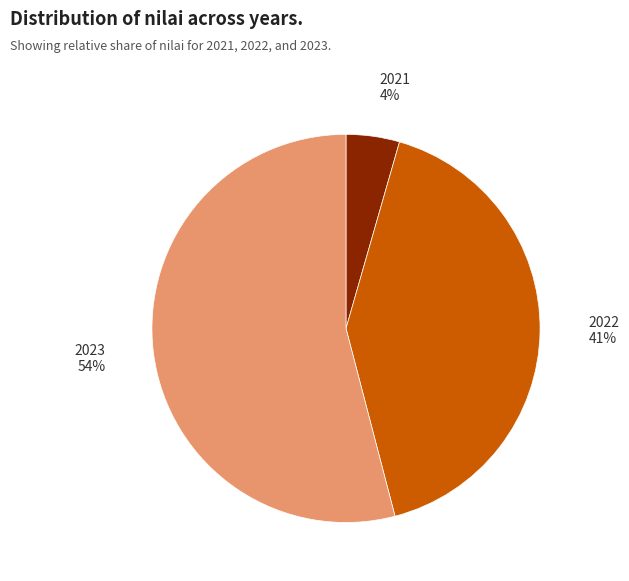

Approximately how many times larger is the value at 2023 compared to 2022?

1.3